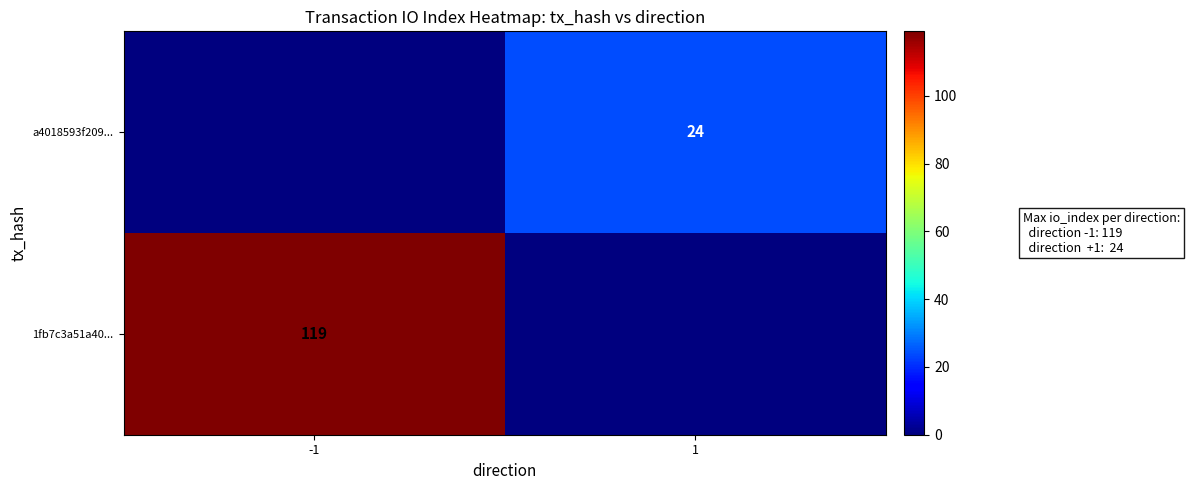

The value of a4018593f209... at 1 is 24. True or false?

True